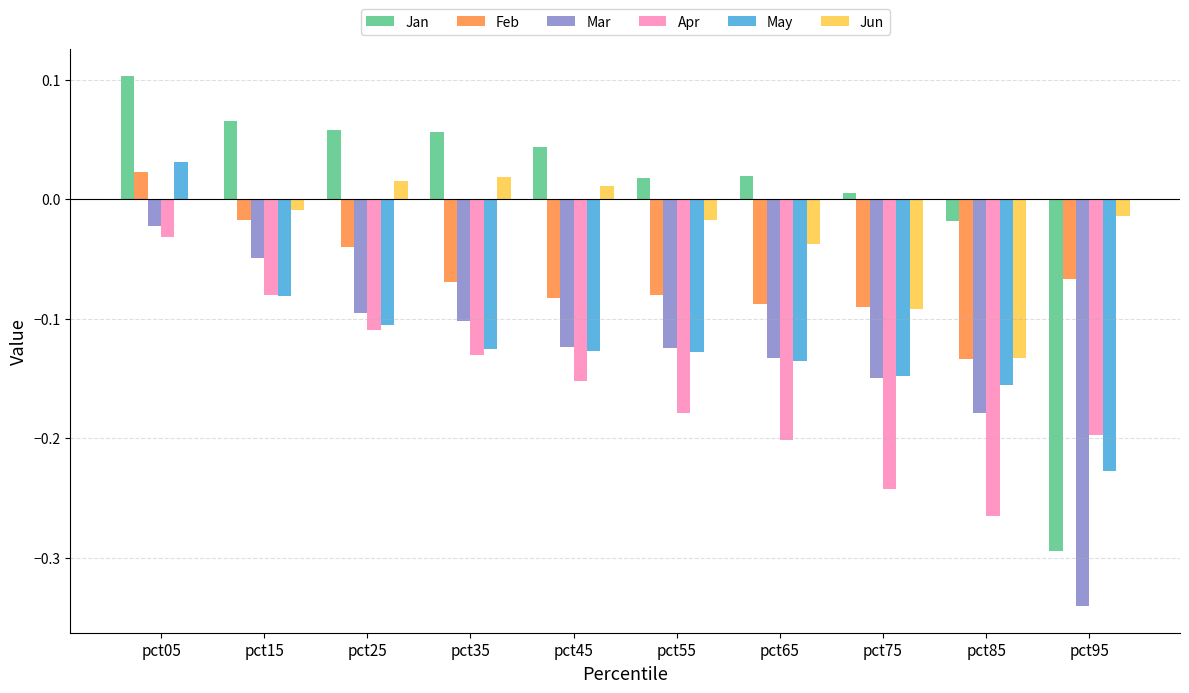

Between pct65 and pct85, which series saw the biggest shift?

Jun